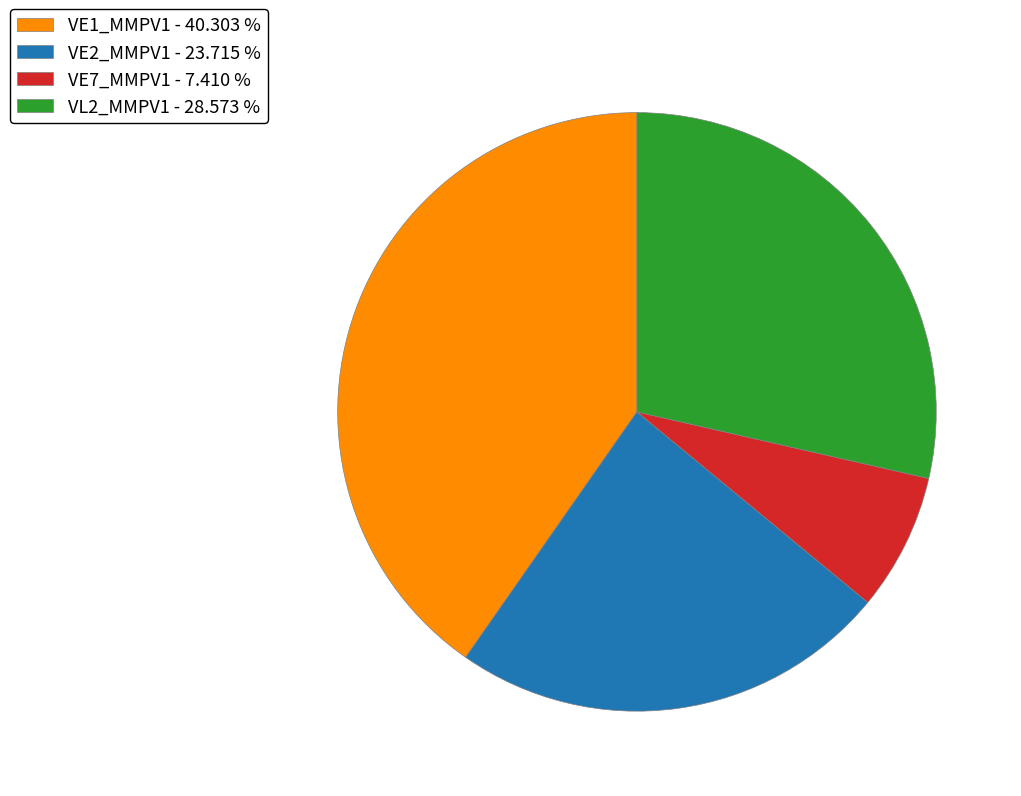

Is the sum of VE7_MMPV1 - 7.410 % and VL2_MMPV1 - 28.573 % greater than half?

No